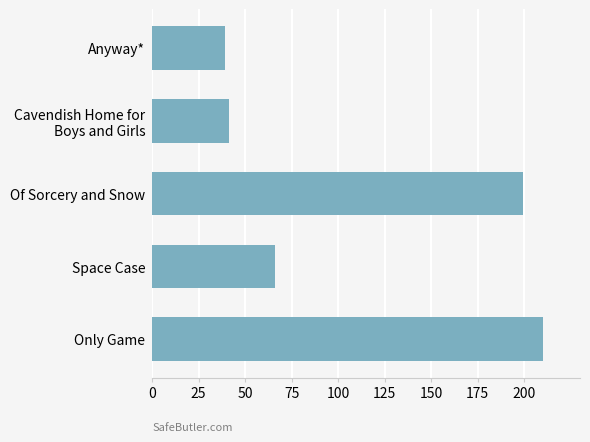

What is the maximum value shown in the chart?

210.0